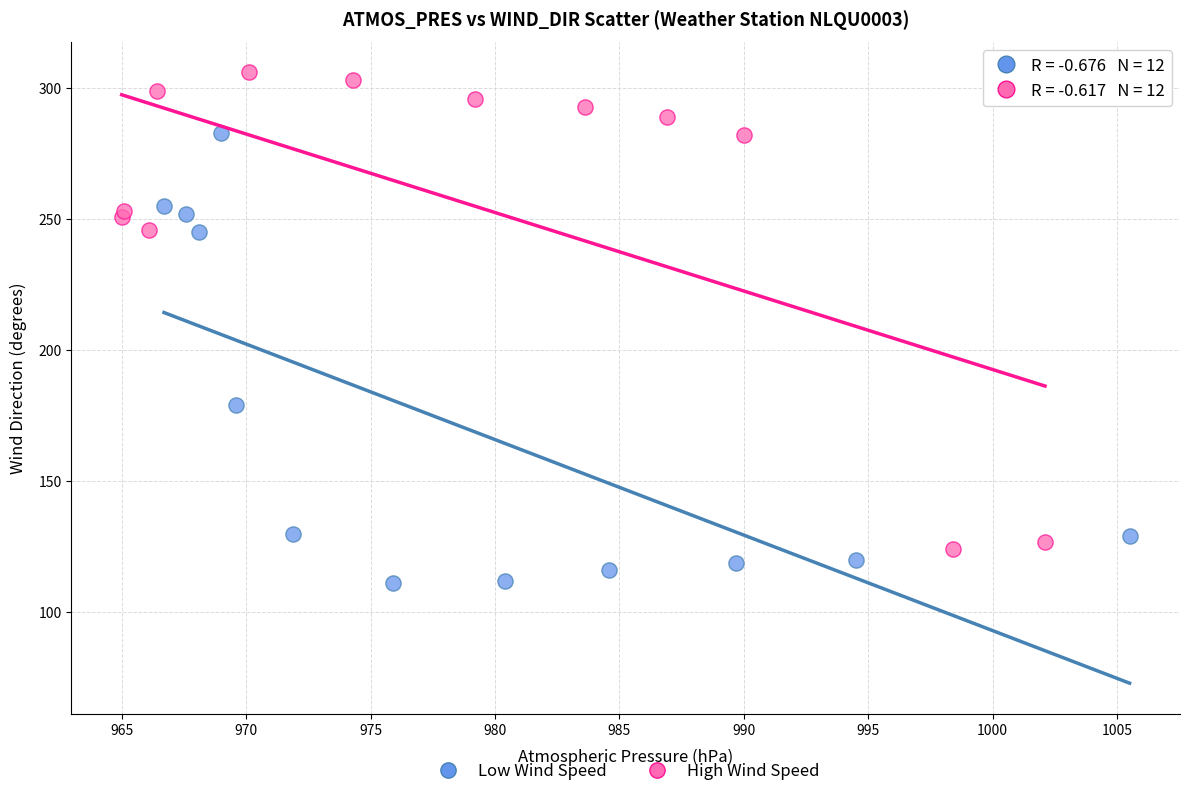

Which series reaches the minimum Y coordinate?

Low Wind Speed